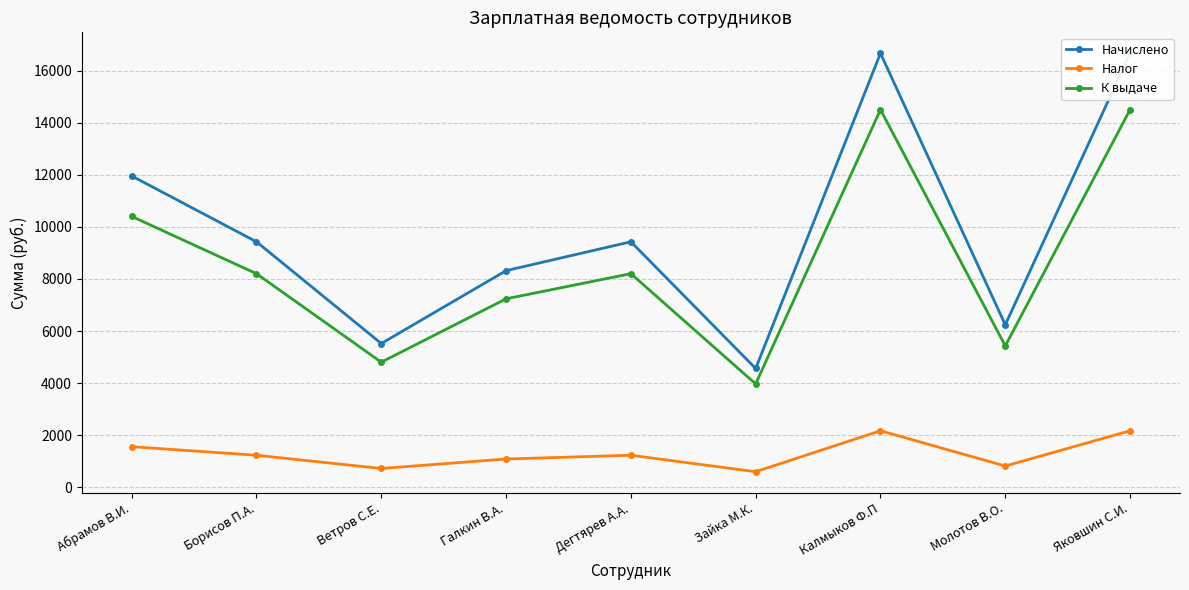

At which category is the sum across all series the highest?

Калмыков Ф.П